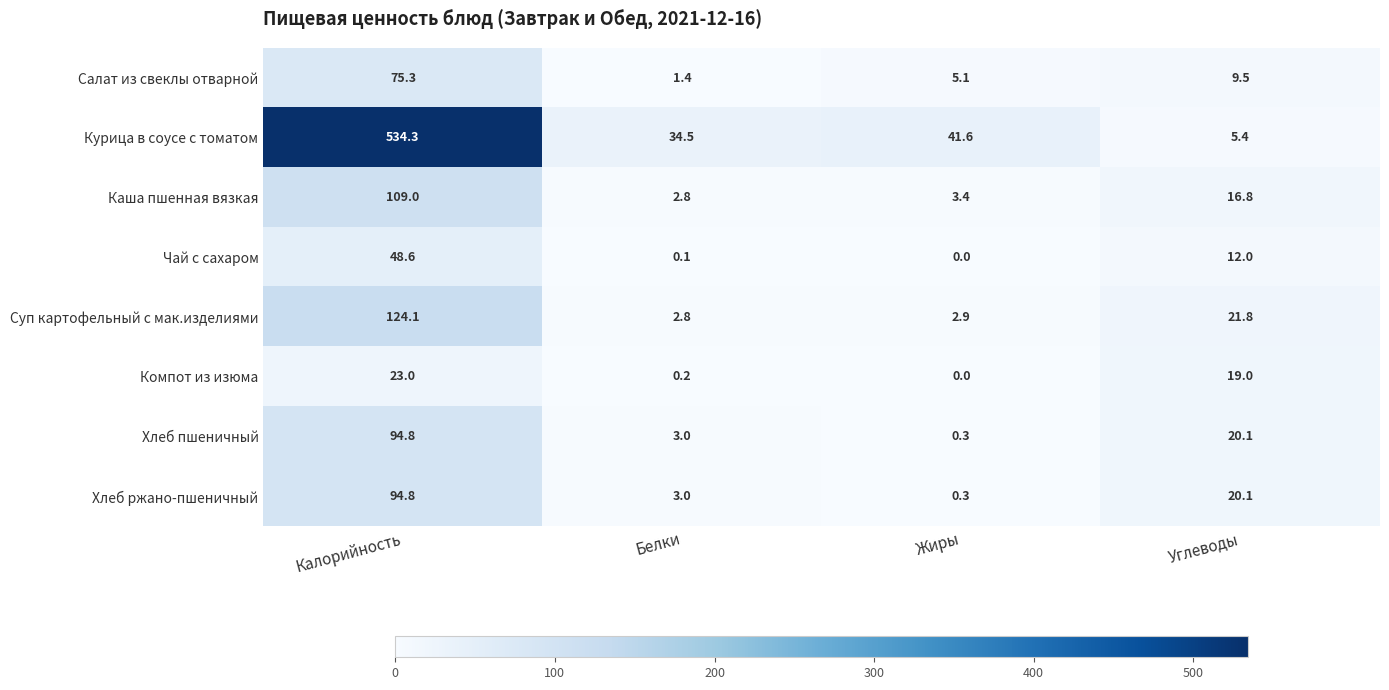

At which category does the chart reach its peak across all series?

Калорийность